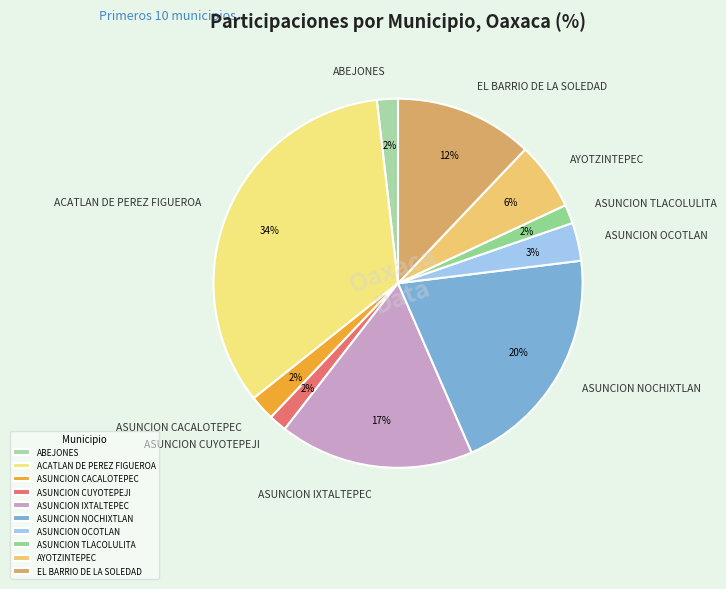

How many segments does this pie chart have?

10